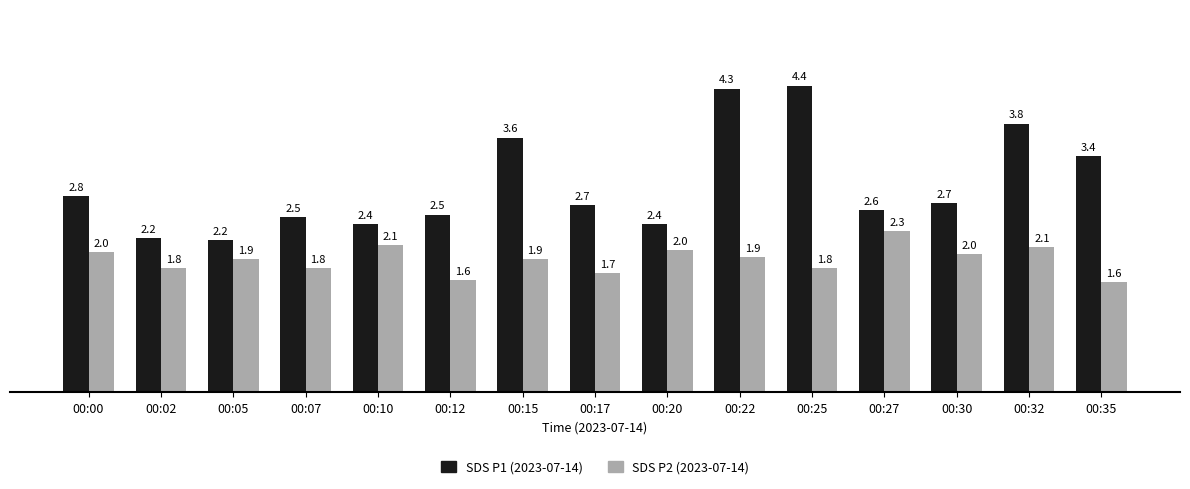

What is the value of the SDS P2 (2023-07-14) bar at the 11th from the left?

1.8